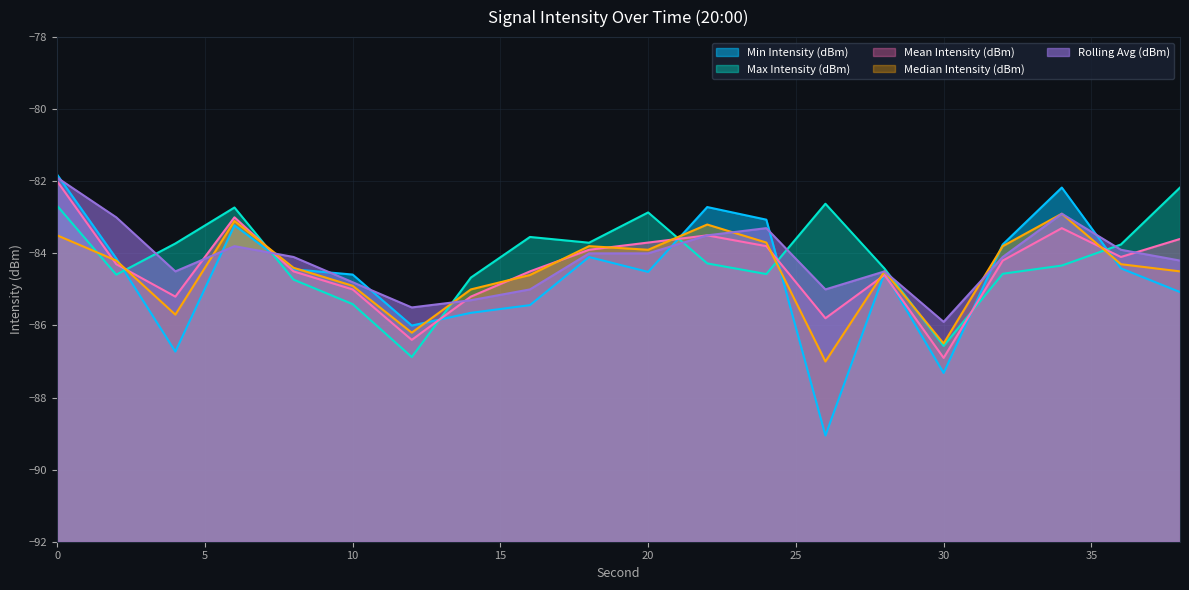

The Rolling Avg (dBm) series shows -85.5 at 12. True or false?

True